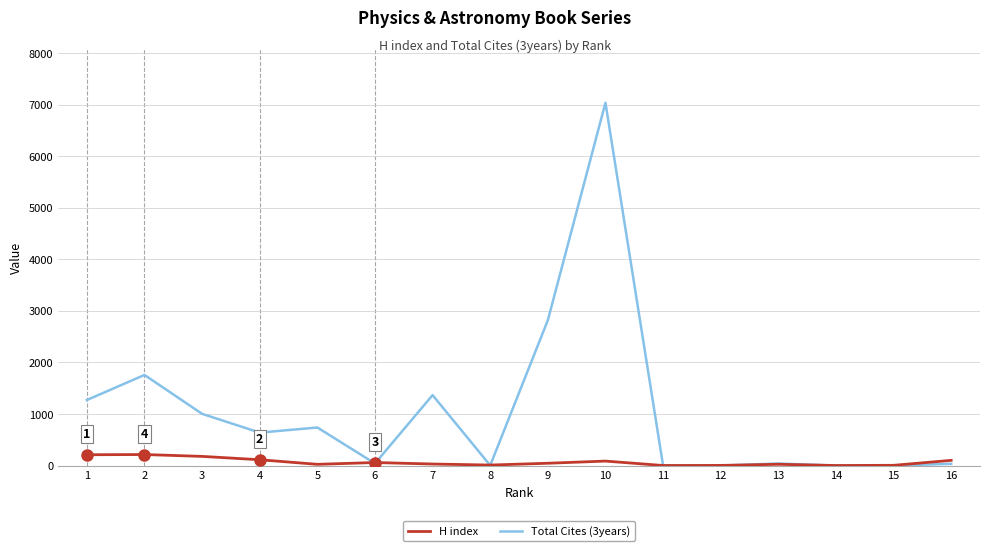

What is the average value of the H index series?

69